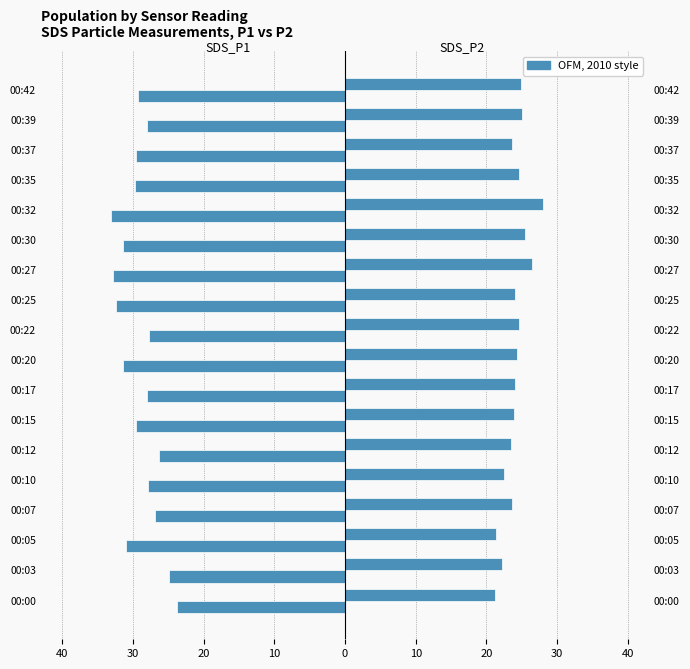

What is the label of the 14th bar from the right?

10